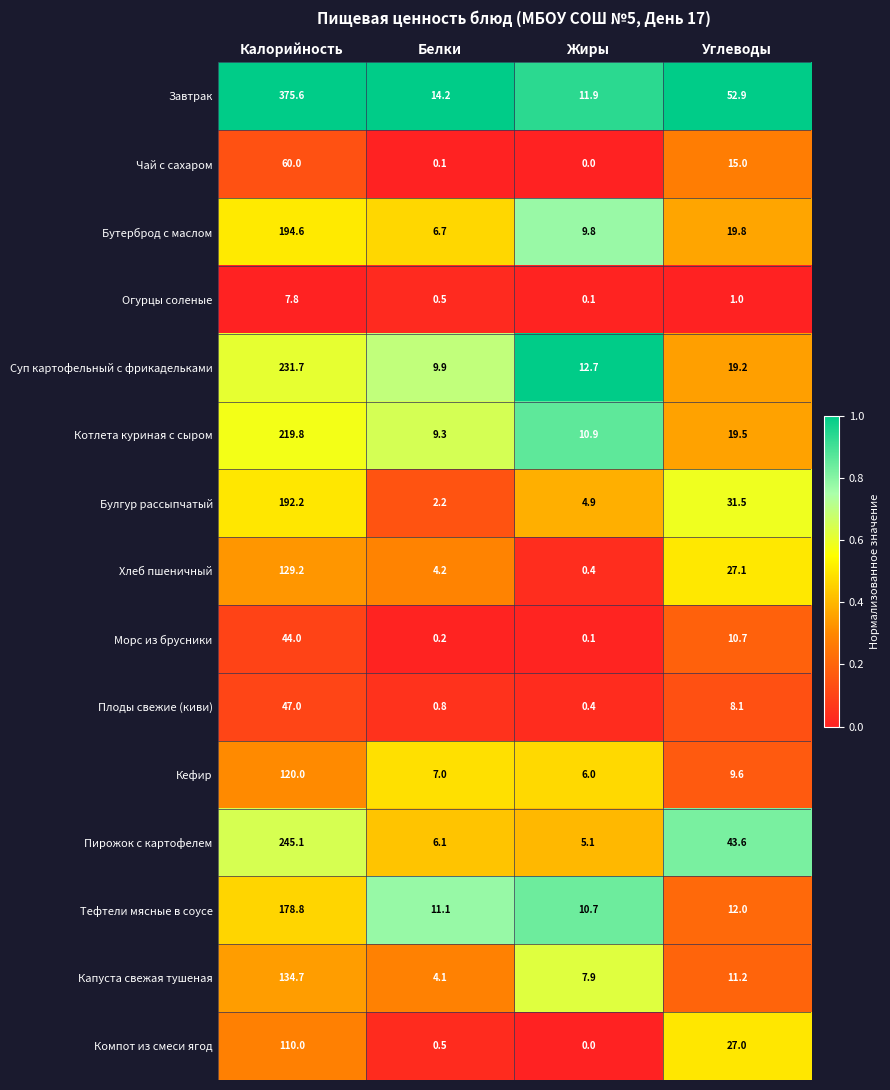

How many data points does each series have?

4